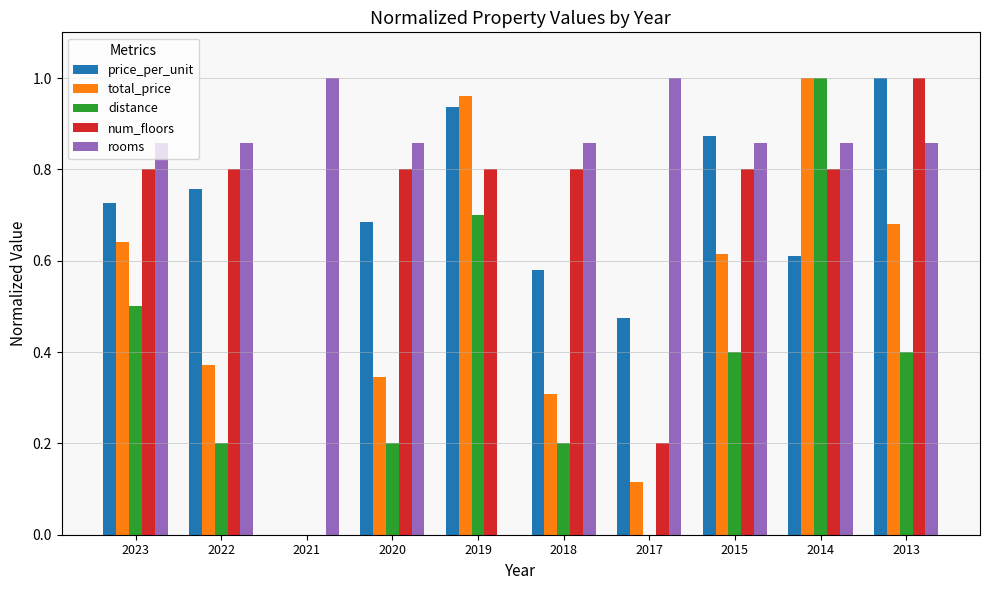

Which series has the largest total across all categories?

rooms